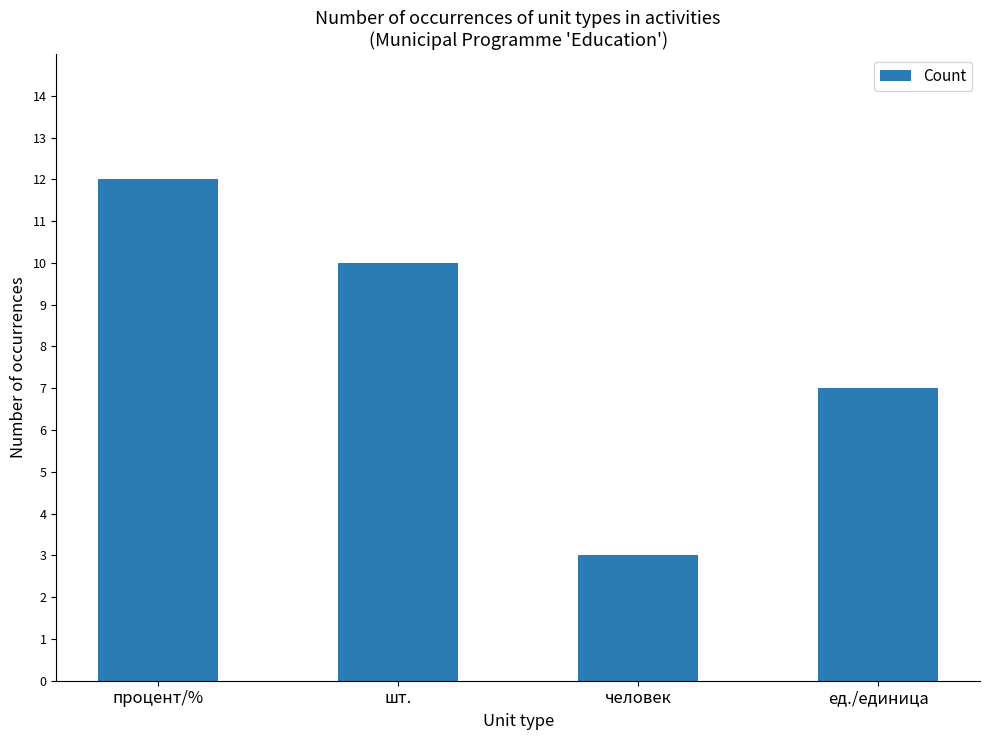

The value at шт. is 17. True or false?

False